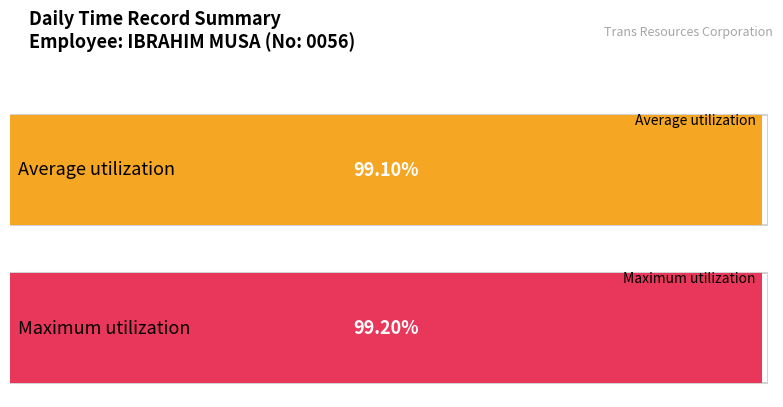

Does the chart contain stacked bars?

No